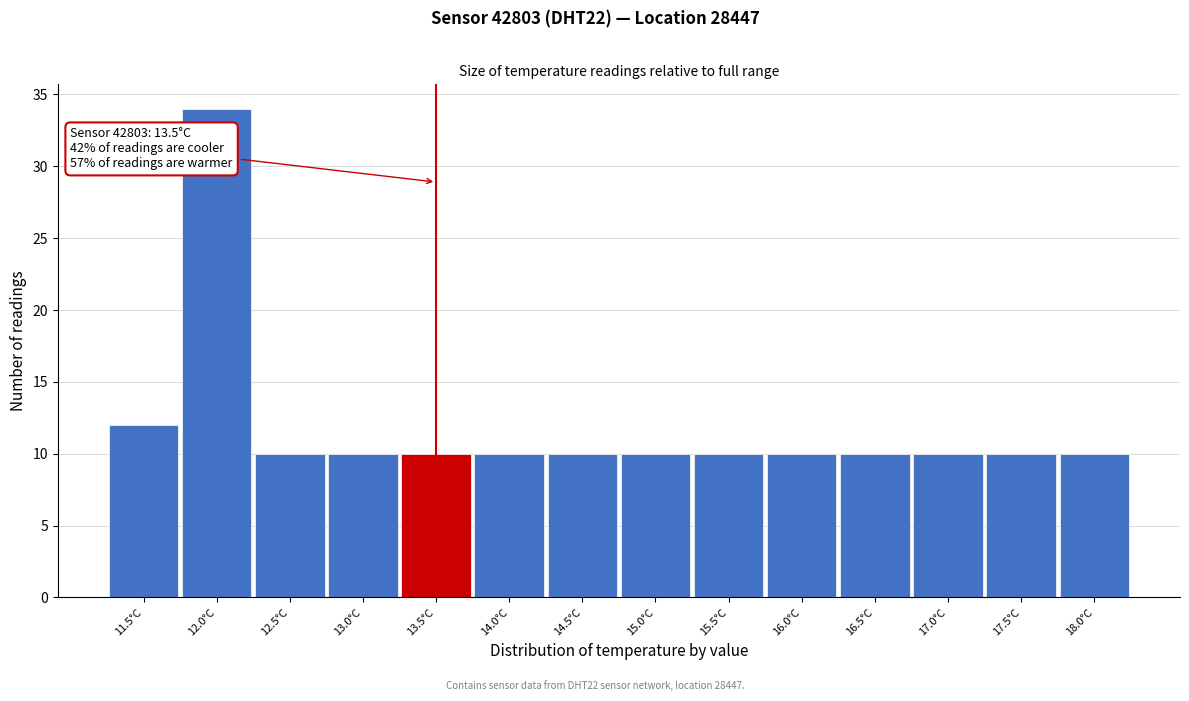

Over which range of the x-axis is the bar tallest?

11.75 to 12.25